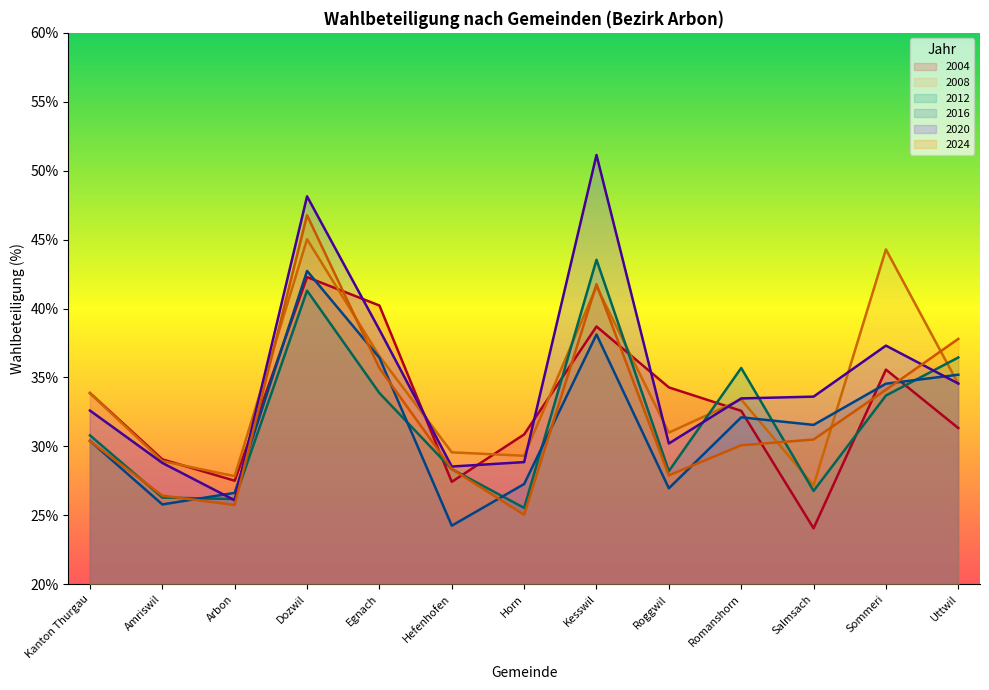

Is it true that 2012 equals 43.5 at Kesswil?

True